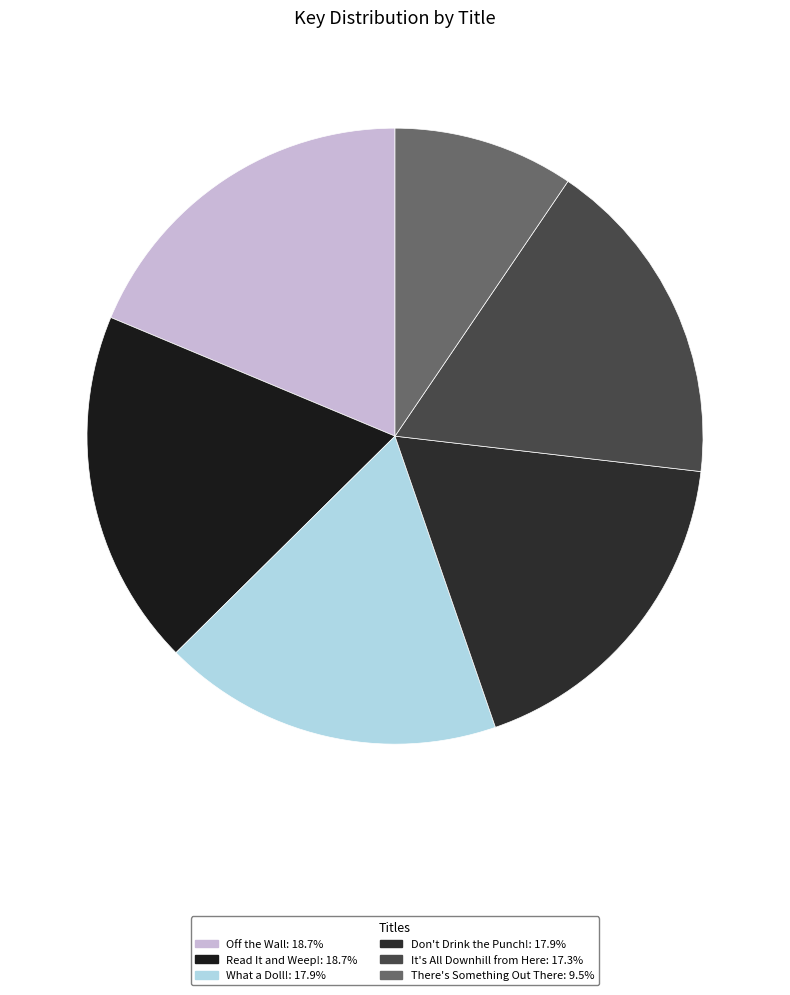

How many slices are in this pie chart?

6